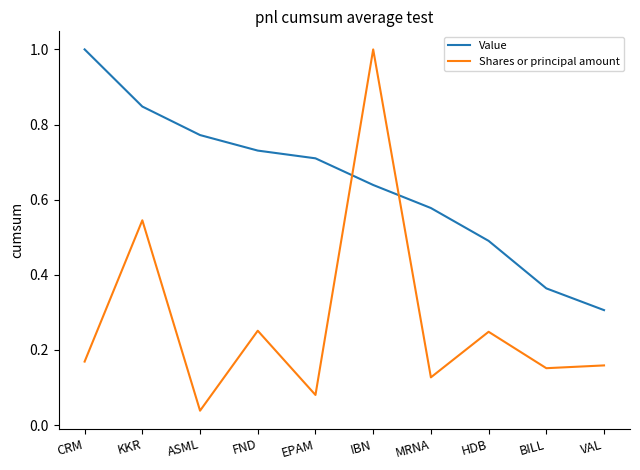

Between CRM and FND, which series saw the biggest shift?

Value